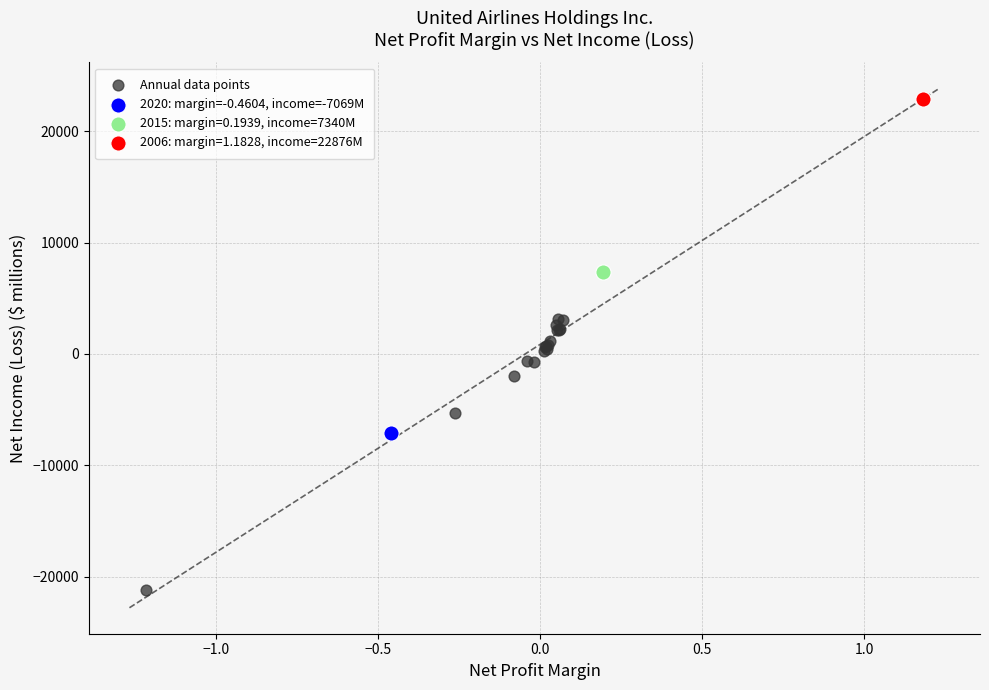

What are all the series names shown in the legend?

Annual data points, 2020: margin=-0.4604, income=-7069M, 2015: margin=0.1939, income=7340M, 2006: margin=1.1828, income=22876M